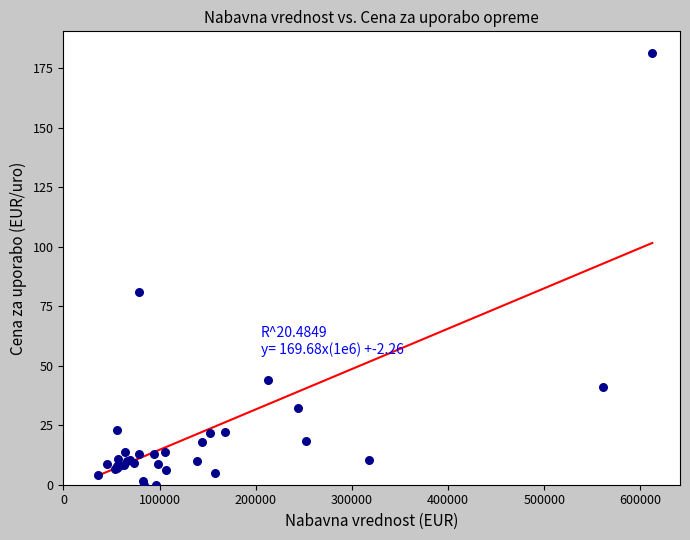

What Y value in the scatter plot is closest to 90?

80.9